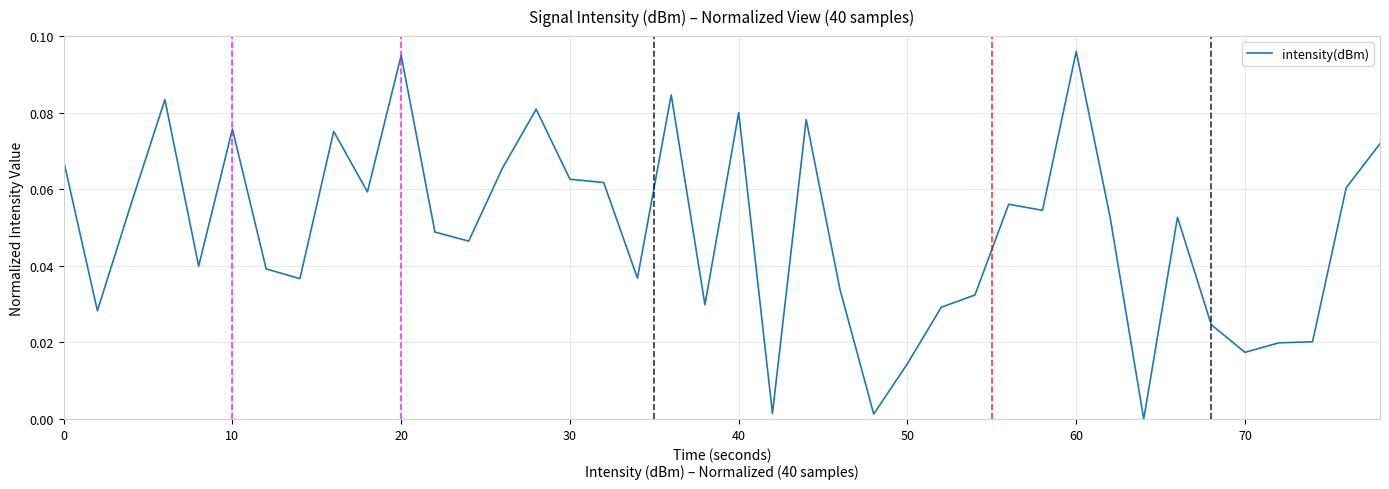

True or false: there are more than 0 points higher than both neighbors.

True